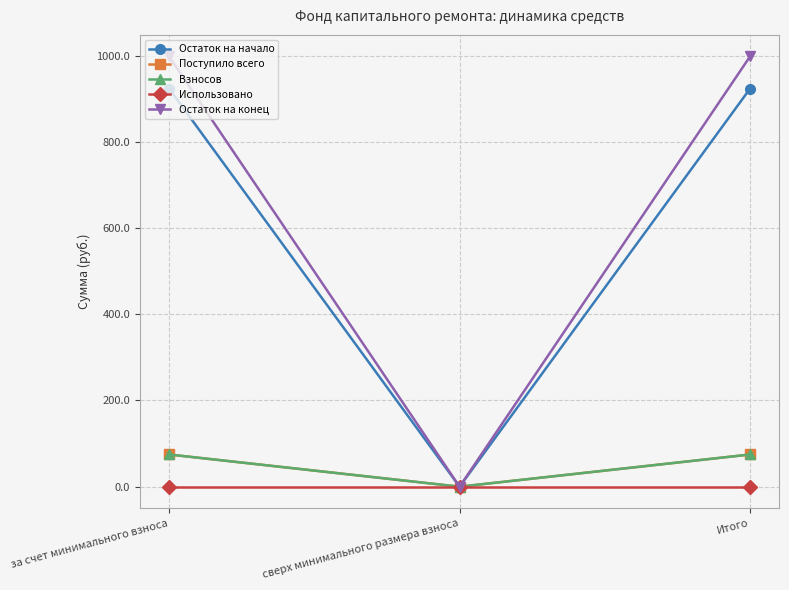

Where does the Остаток на конец series first go above 998?

за счет минимального взноса